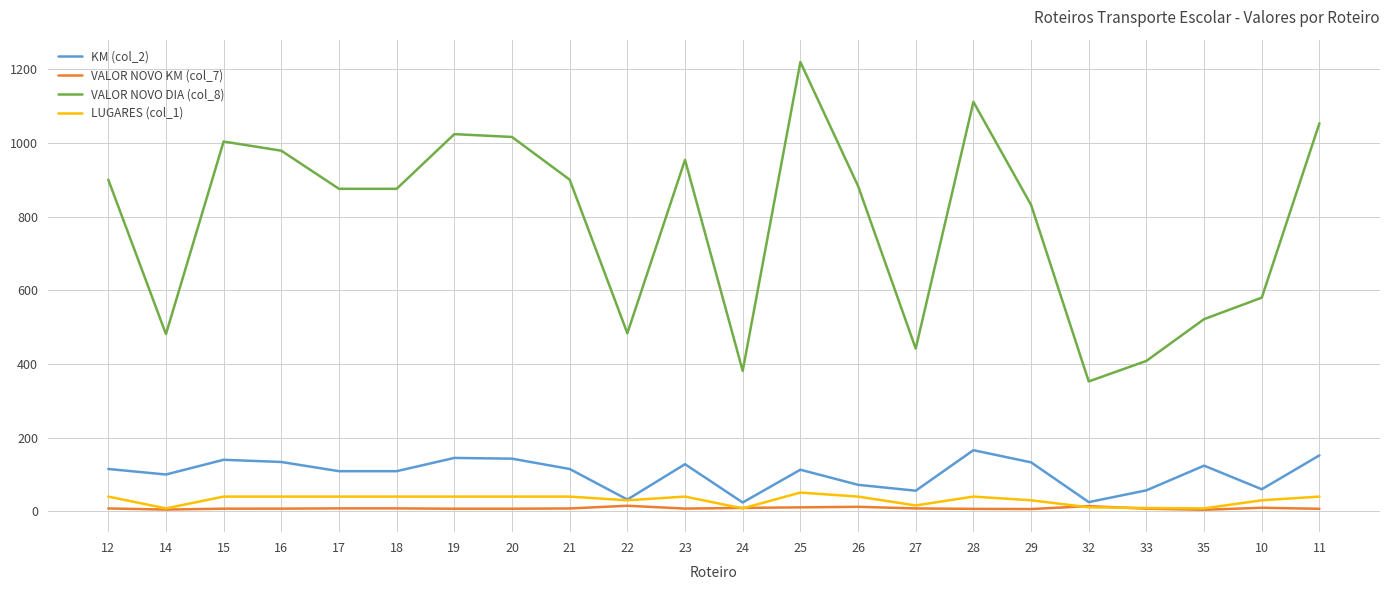

Which series has the largest total across all categories?

VALOR NOVO DIA (col_8)